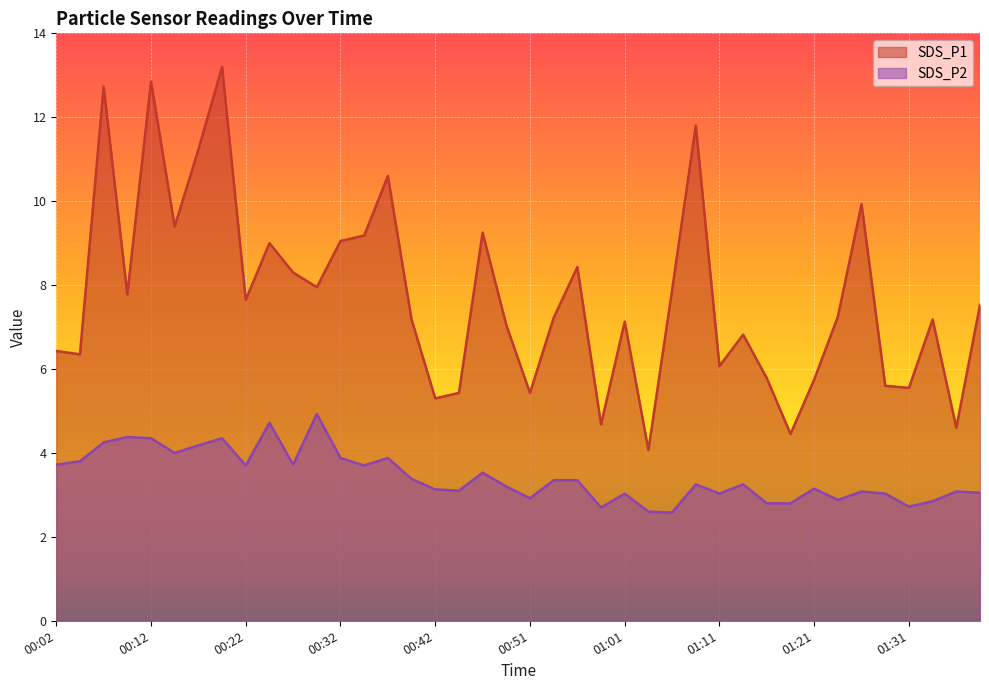

What is the label of the 40th point from the right?

00:02